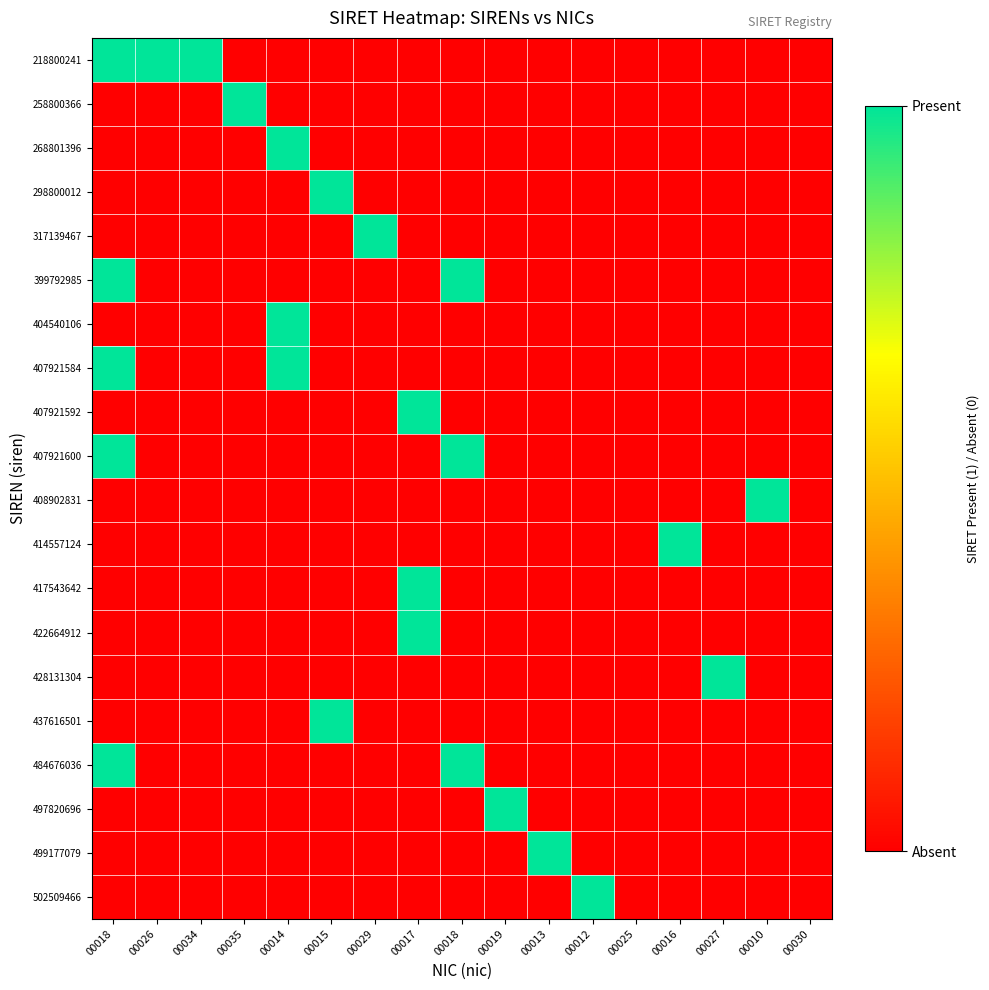

What is the difference between the highest and lowest values at 00012?

1